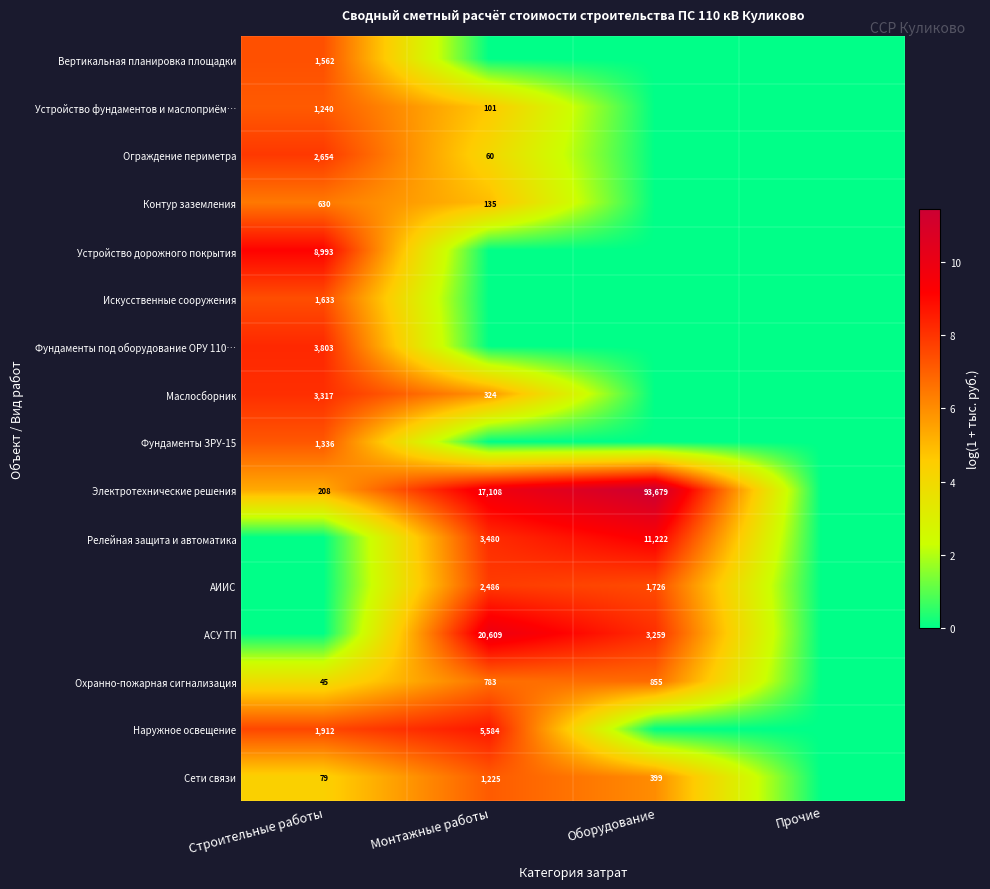

The value of Охранно-пожарная сигнализация at Монтажные работы is 783. True or false?

True